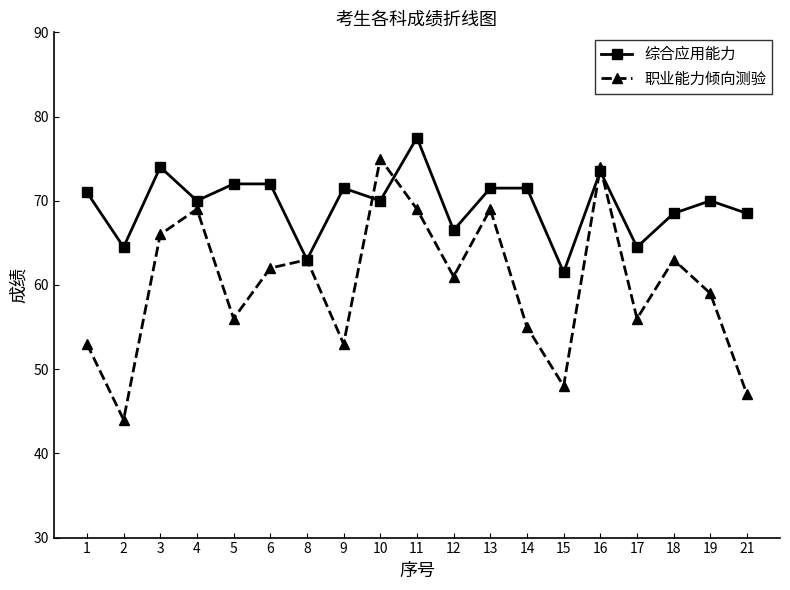

At which category is the sum across all series the highest?

16